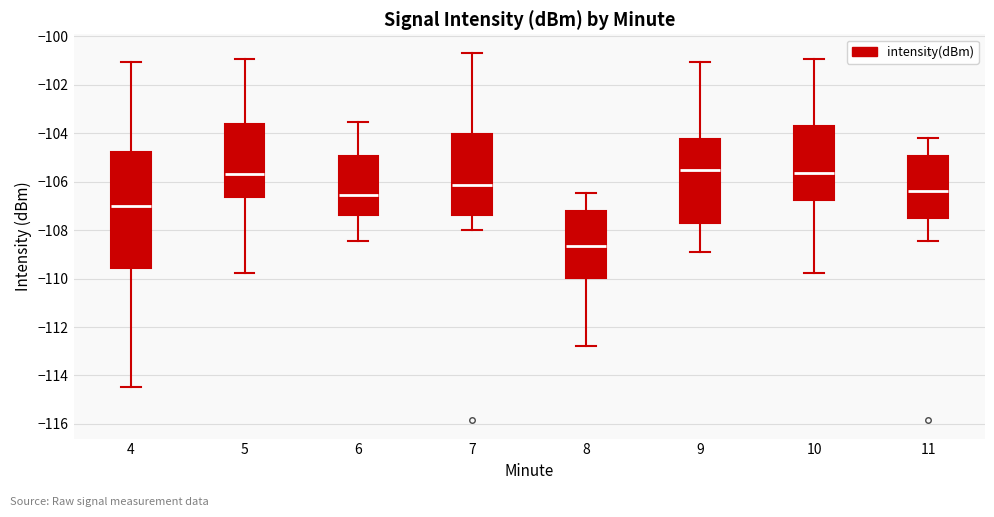

Reading left to right, transcribe this box plot: for each box, give where its median line is, the range the box spans, and where its two whiskers end, as read against the y-axis. The values are not printed on the chart, so give them approximately, as read against the axis.

4: median -107.0, box -109.6 to -104.8, whiskers -114.4 to -101.0
5: median -105.6, box -106.6 to -103.6, whiskers -109.8 to -101.0
6: median -106.6, box -107.4 to -105.0, whiskers -108.4 to -103.6
7: median -106.2, box -107.4 to -104.0, whiskers -108.0 to -100.6
8: median -108.6, box -110.0 to -107.2, whiskers -112.8 to -106.4
9: median -105.6, box -107.8 to -104.2, whiskers -109.0 to -101.0
10: median -105.6, box -106.8 to -103.6, whiskers -109.8 to -101.0
11: median -106.4, box -107.4 to -105.0, whiskers -108.4 to -104.2